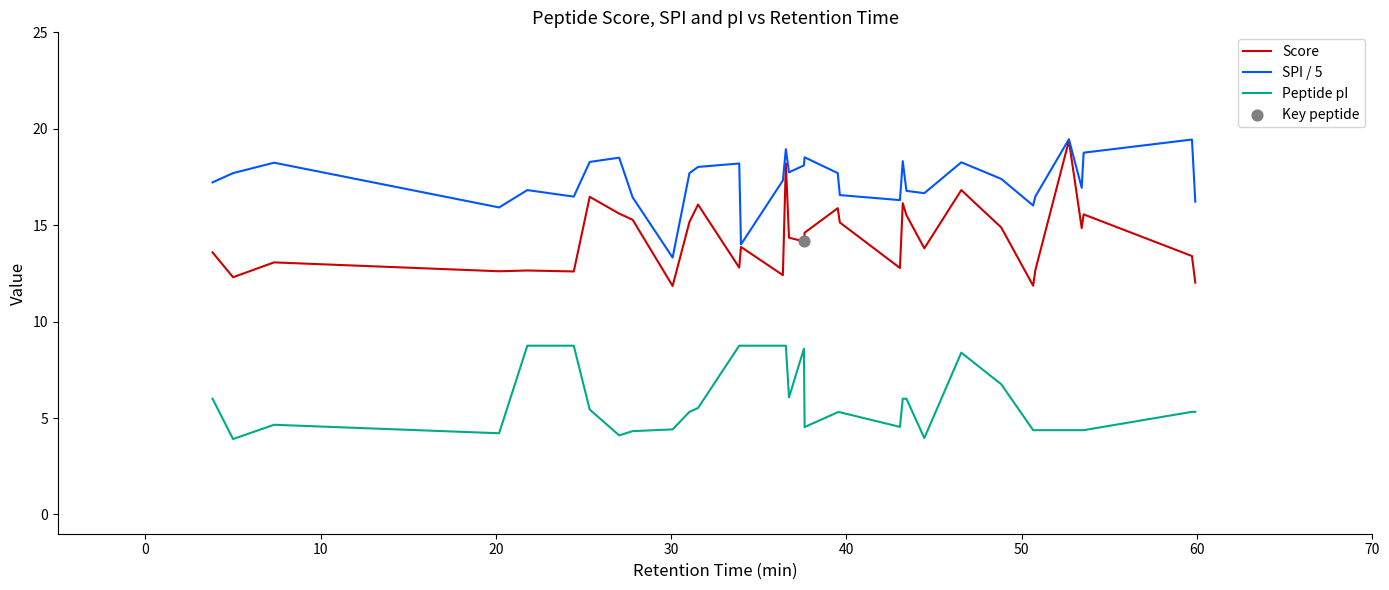

Which series has the largest range (max minus min)?

Score